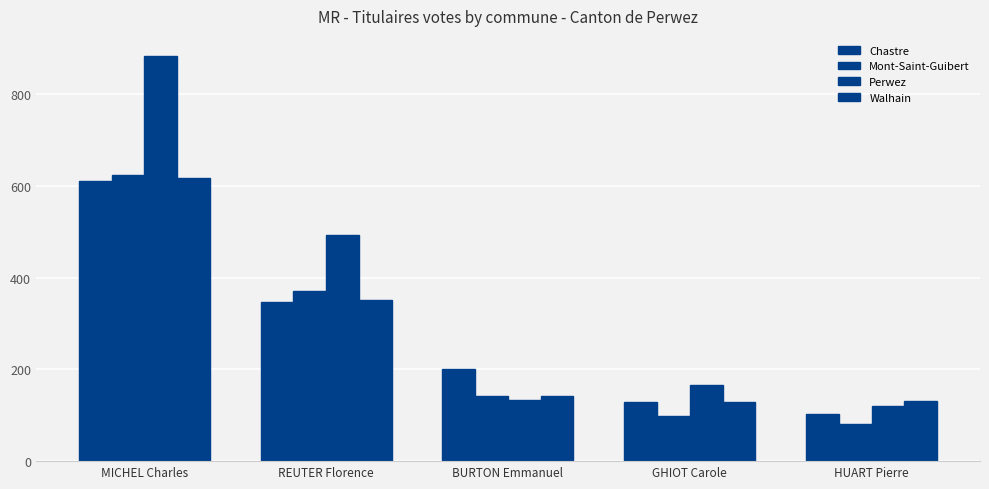

Does the chart contain stacked bars?

No